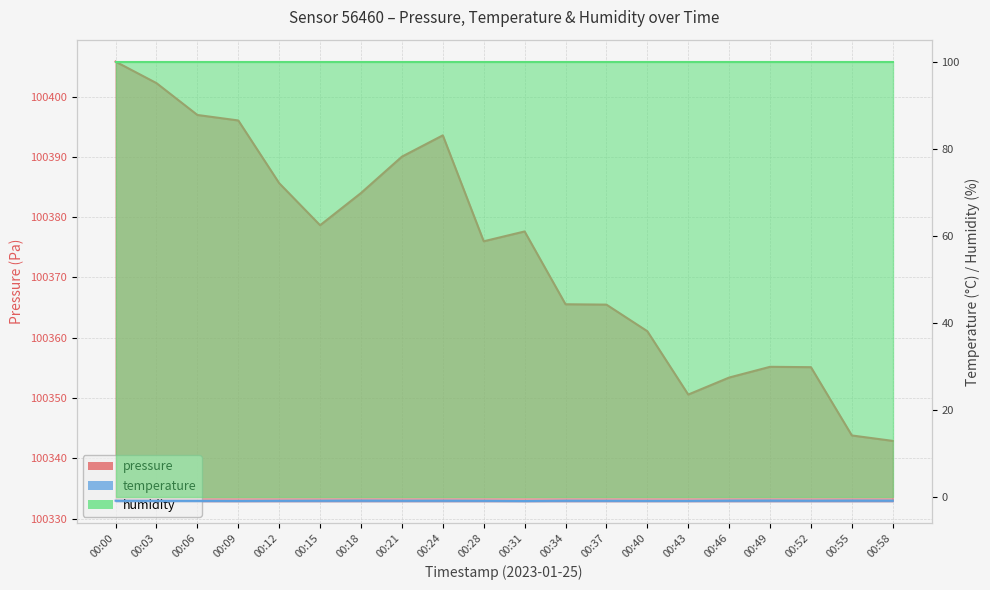

The value of temperature at 00:34 is -0.5. True or false?

False